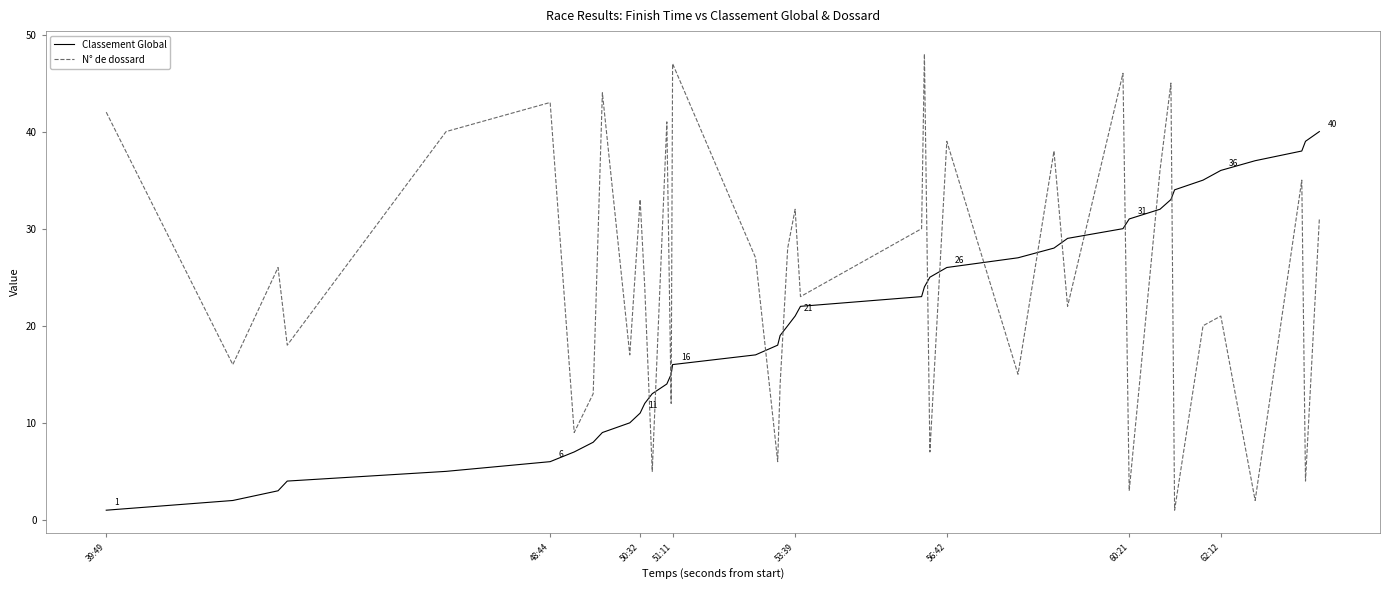

How many intersections are there between N° de dossard and Classement Global?

15